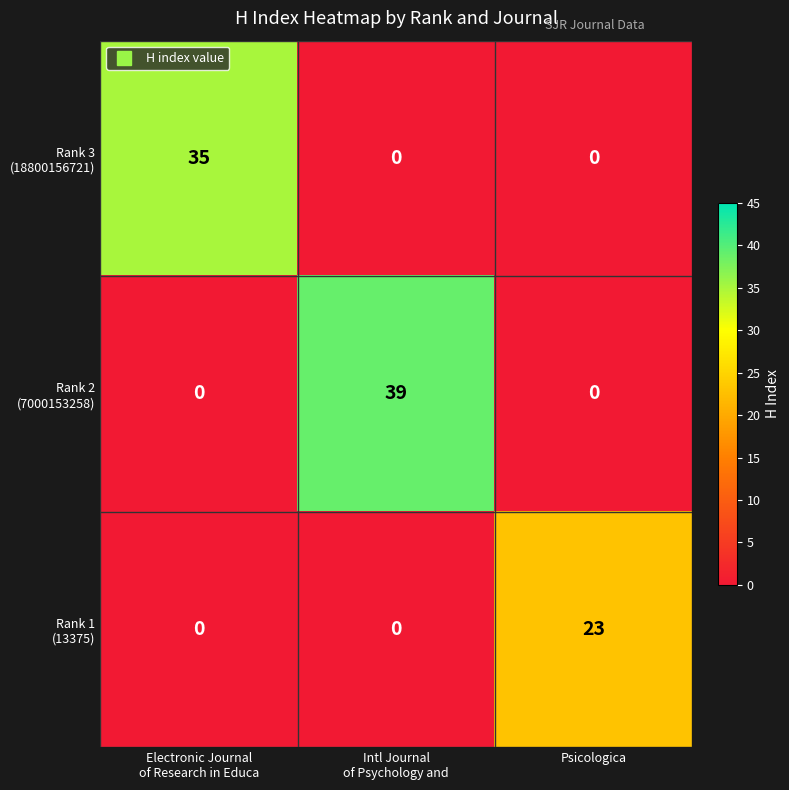

What is the greatest value displayed?

39